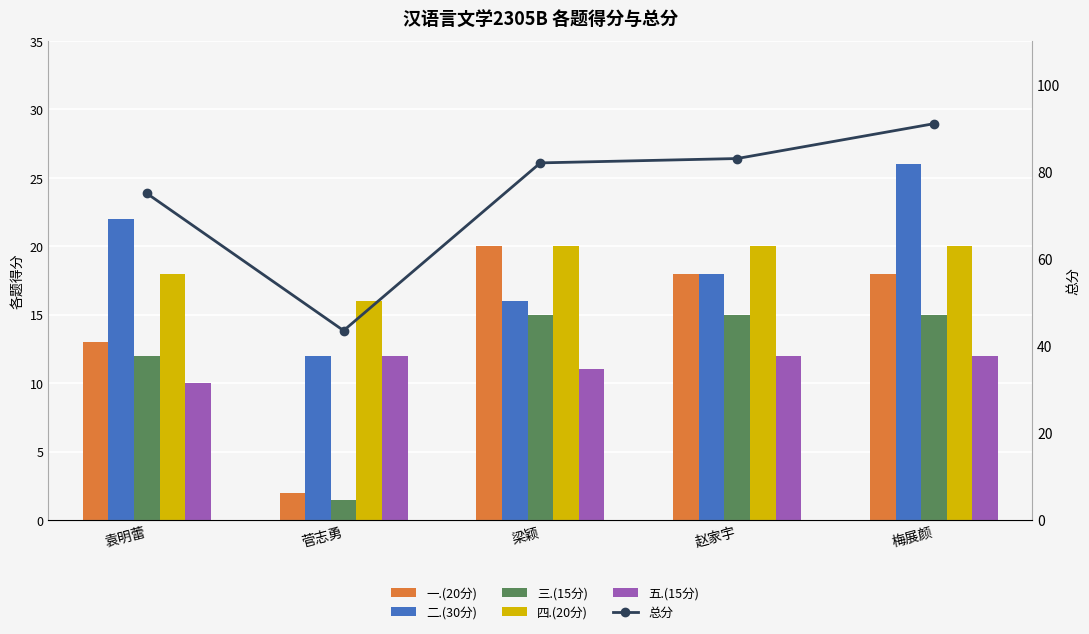

Count the number of categories in the chart.

5